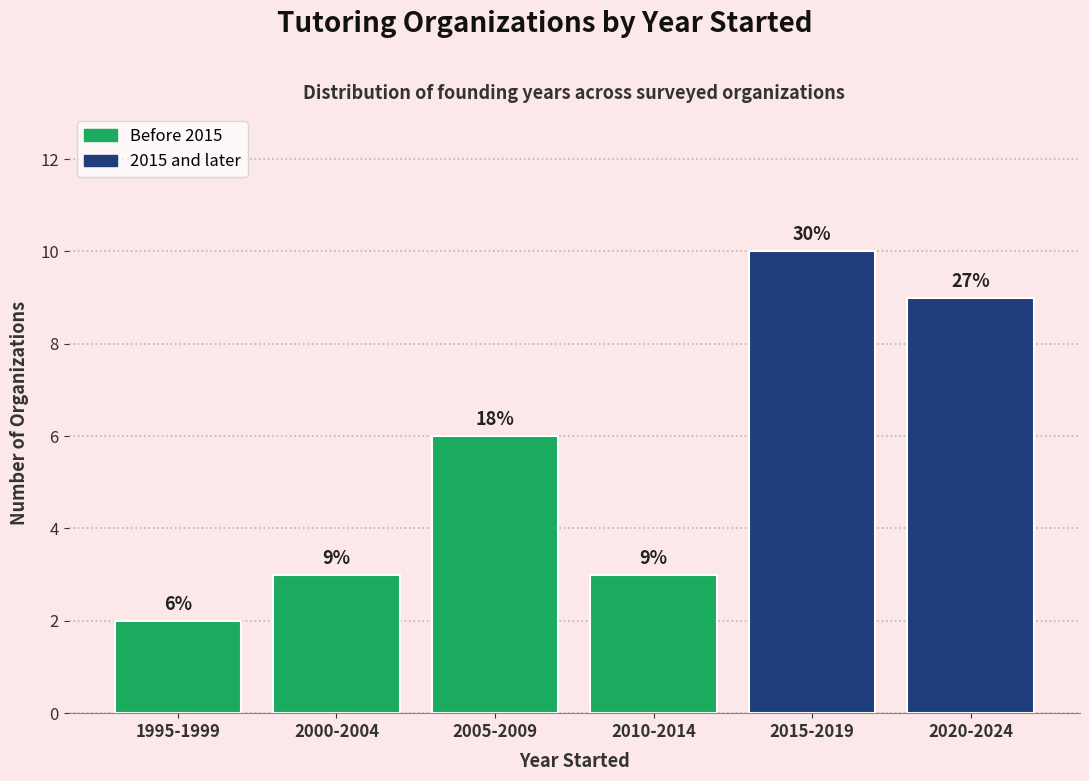

Reading left to right, extract all data points from this chart.

1995-1999=2	2000-2004=3	2005-2009=6	2010-2014=3	2015-2019=10	2020-2024=9